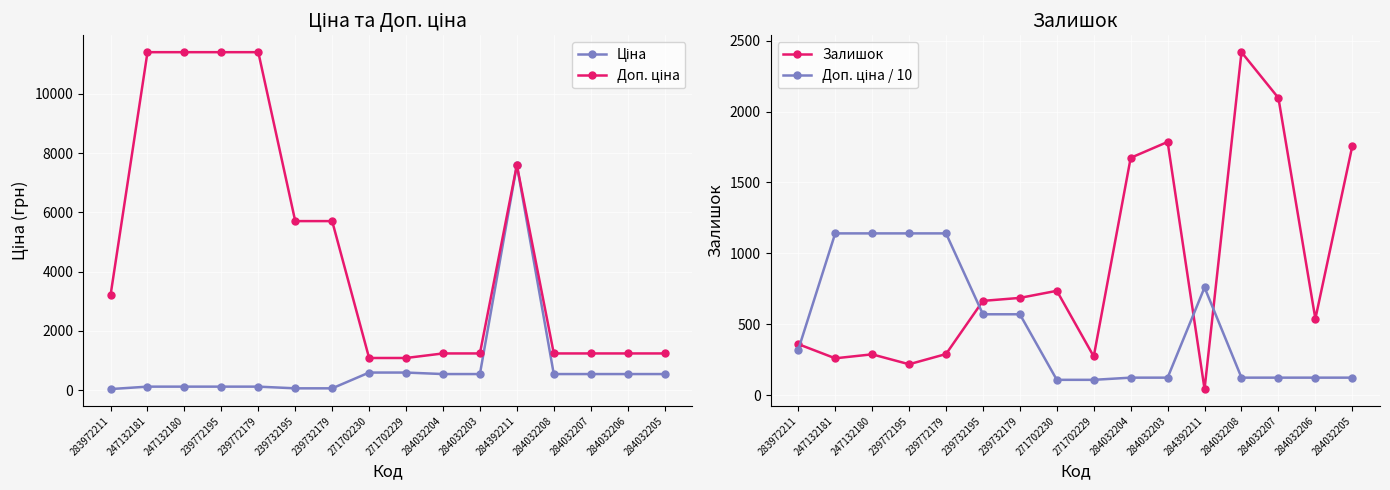

Is it true that Доп. ціна equals 1235.4 at 284032203?

True